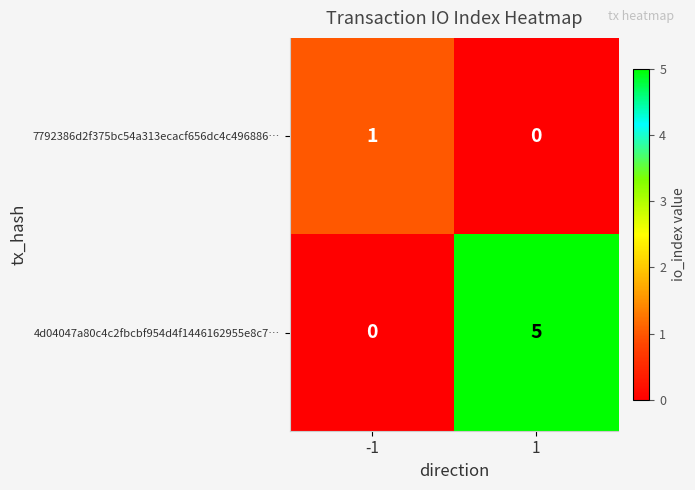

What is the sum of the 4d04047a80c4c2fbcbf954d4f1446162955e8c7… values at 1 and -1?

5